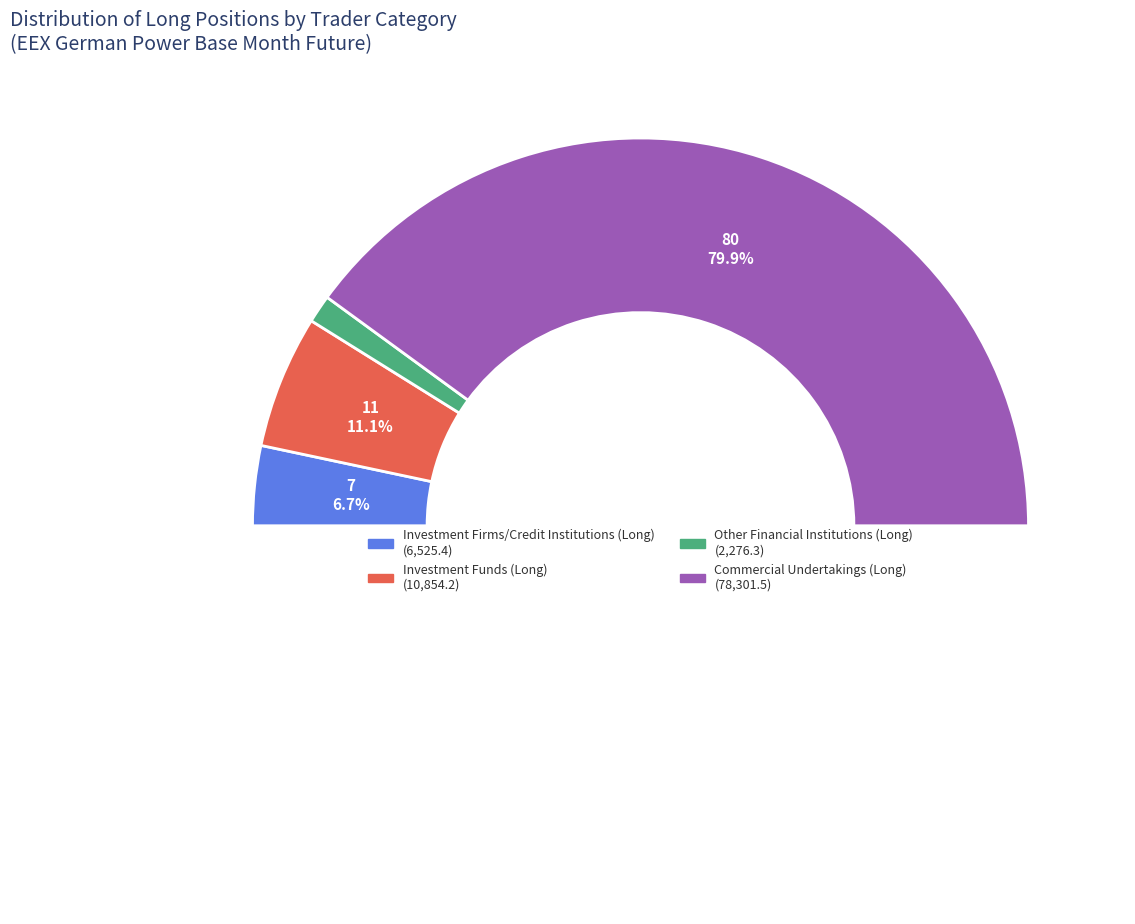

Count the number of slices in the pie.

4